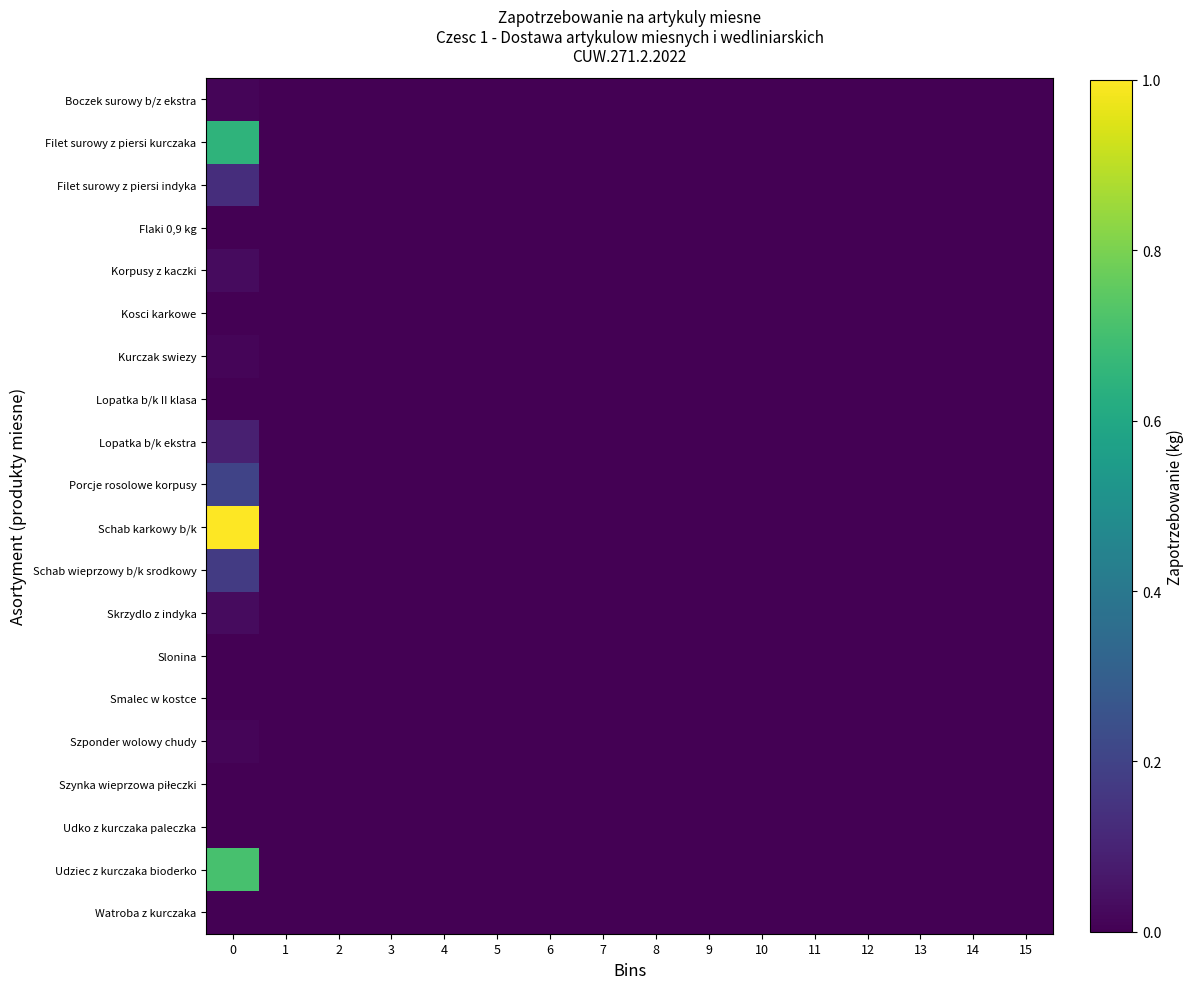

Which series has the largest total across all categories?

Schab karkowy b/k